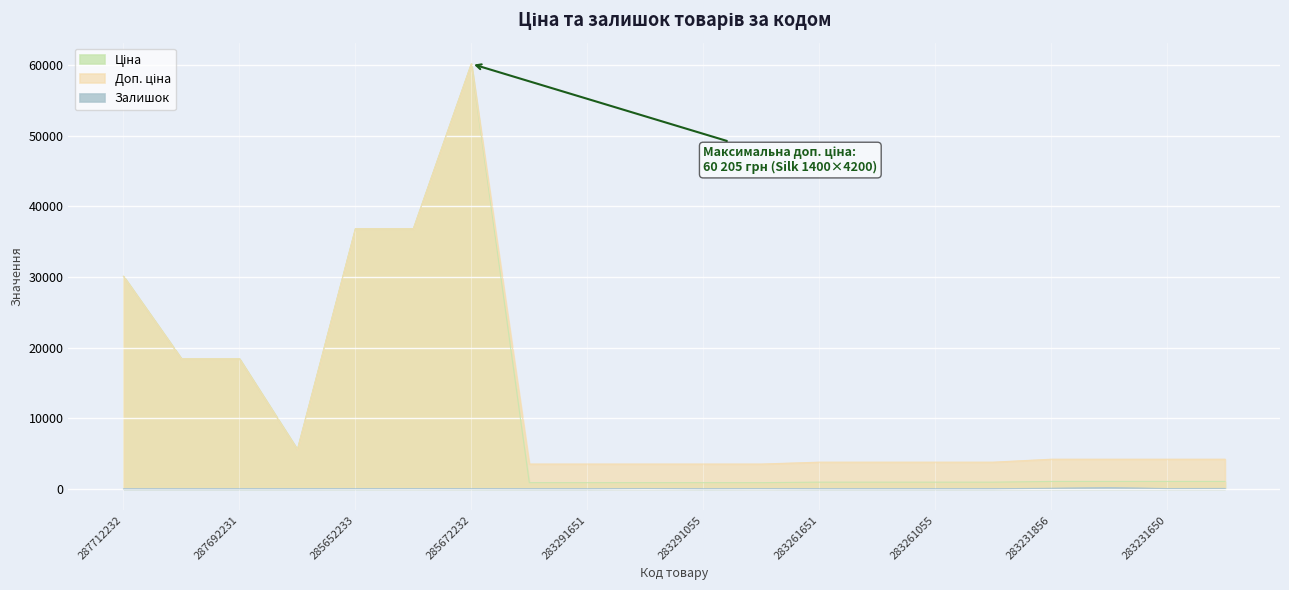

What is the lowest value of the Доп. ціна series?

3511.9